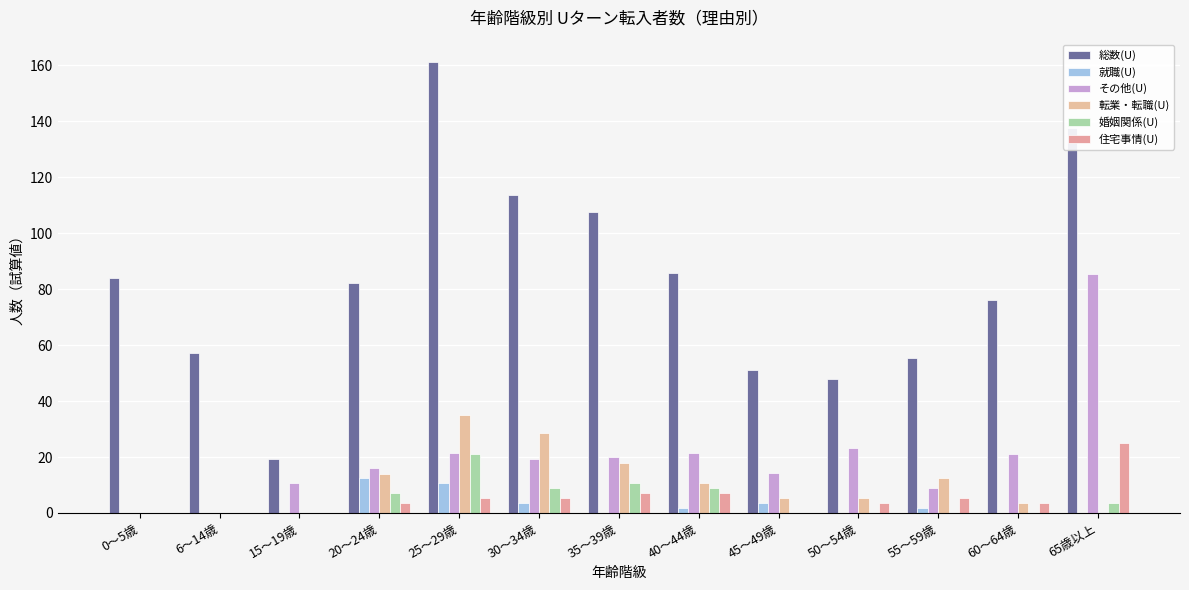

Are the bars horizontal?

No